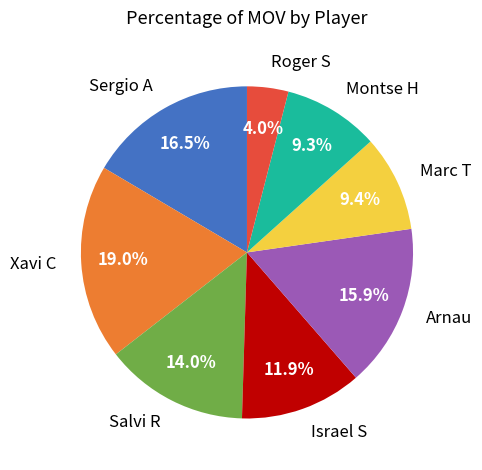

Count the number of slices in the pie.

8